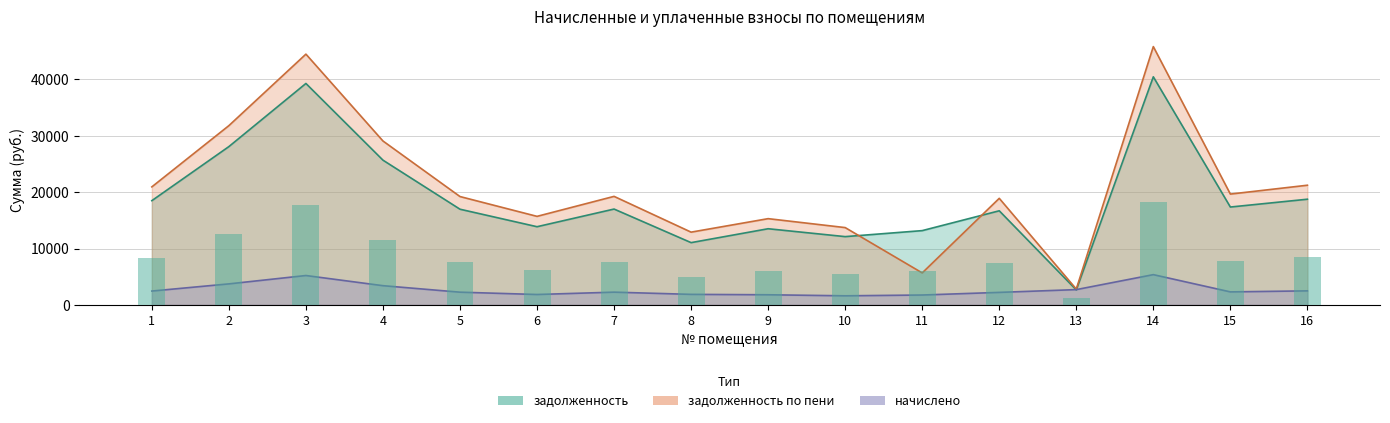

What is the smallest value displayed?

1604.0